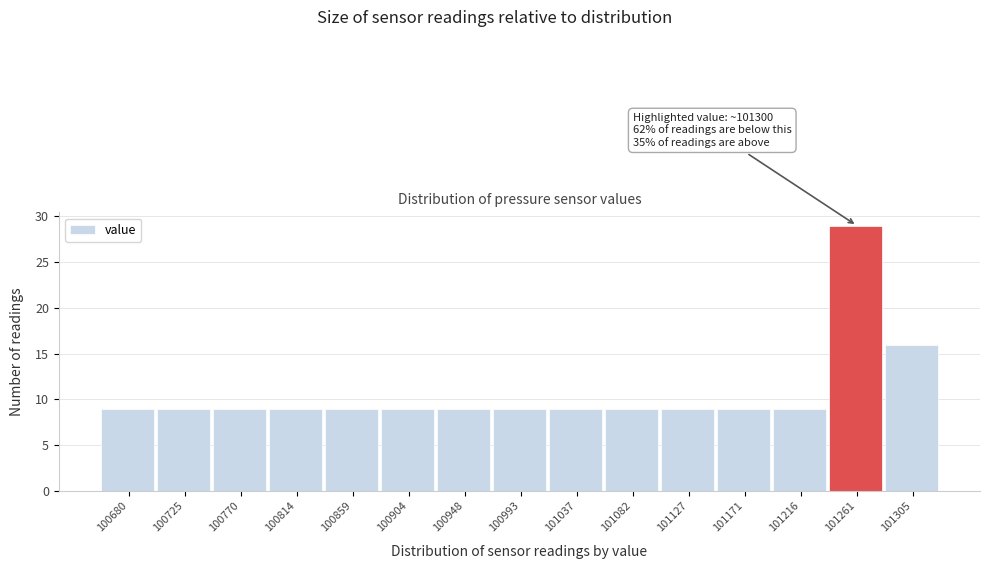

Reading left to right, extract all data points from this chart.

9	9	9	9	9	9	9	9	9	9	9	9	9	29	16